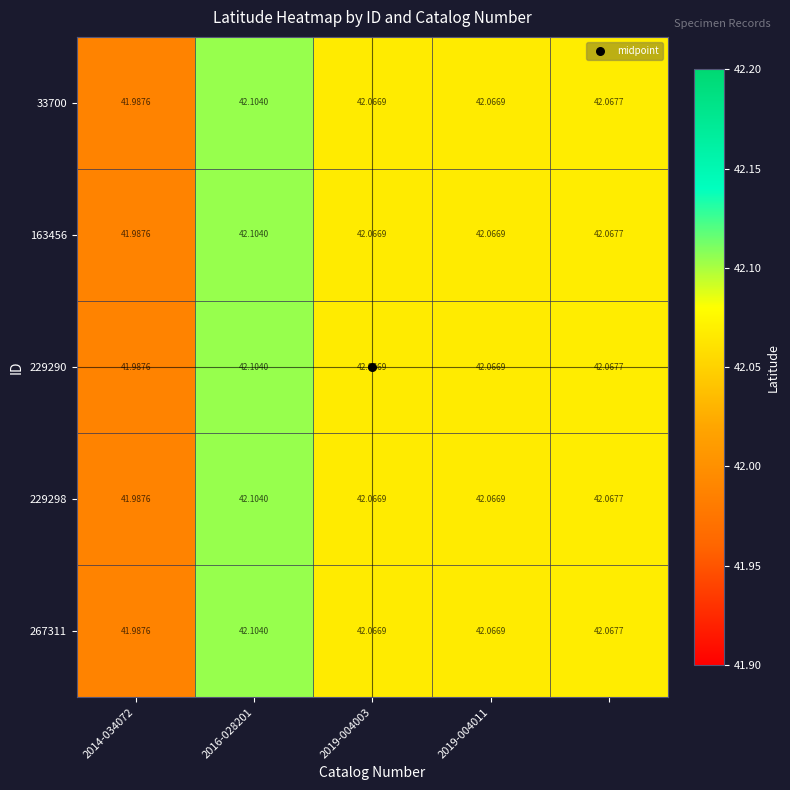

Reading left to right, transcribe all the data shown in this chart.

33700: 42.0	42.1	42.1	42.1	42.1
163456: 42.0	42.1	42.1	42.1	42.1
229290: 42.0	42.1	42.1	42.1	42.1
229298: 42.0	42.1	42.1	42.1	42.1
267311: 42.0	42.1	42.1	42.1	42.1